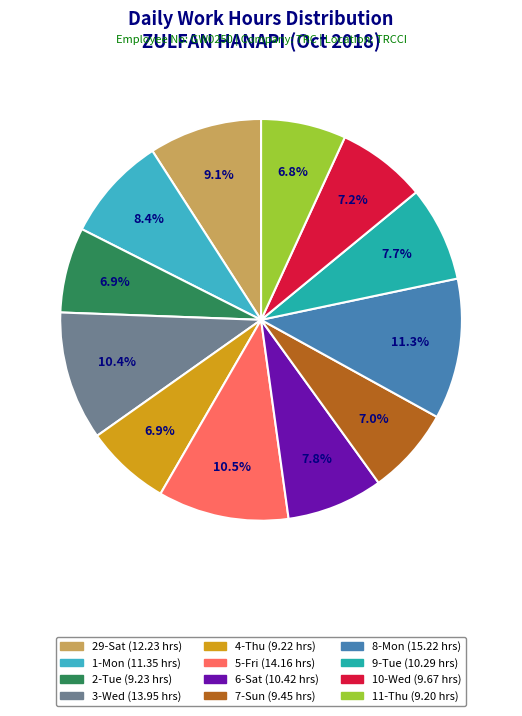

How many segments does this pie chart have?

12